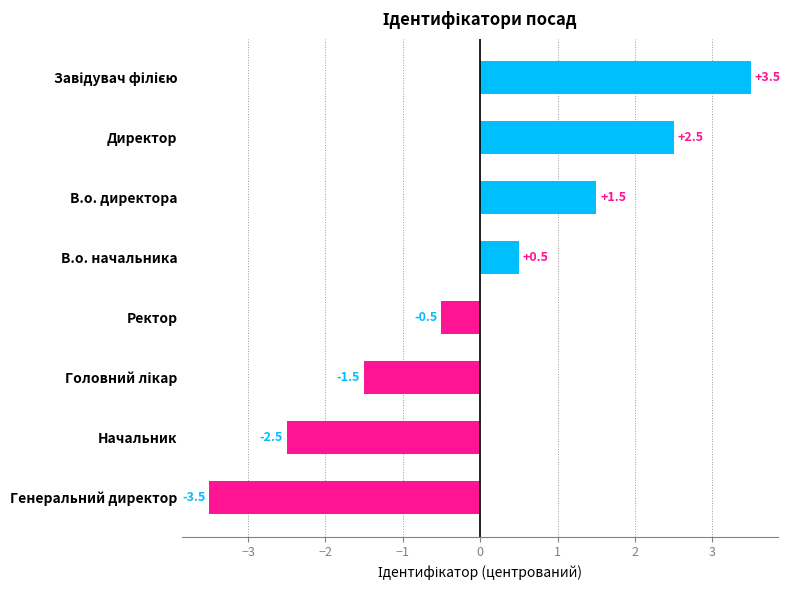

Which has a higher value, В.о. директора or Генеральний директор?

В.о. директора